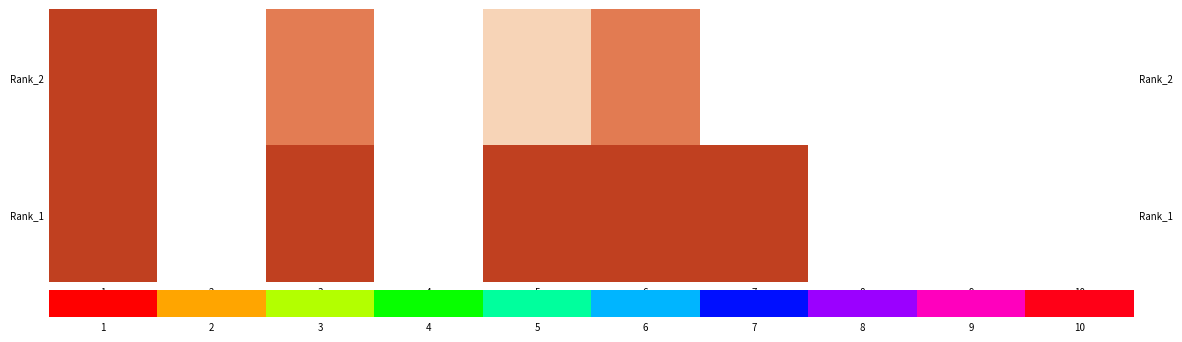

What is the difference between the maximum and second lowest values in the Rank_1 series?

1